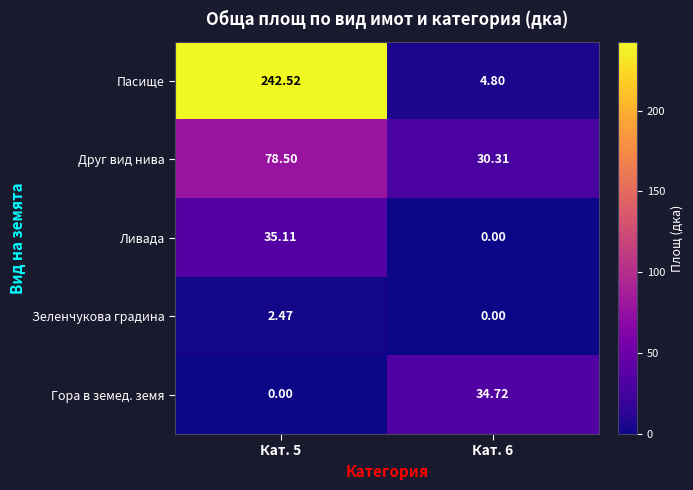

At which category does the chart reach its peak across all series?

Кат. 5